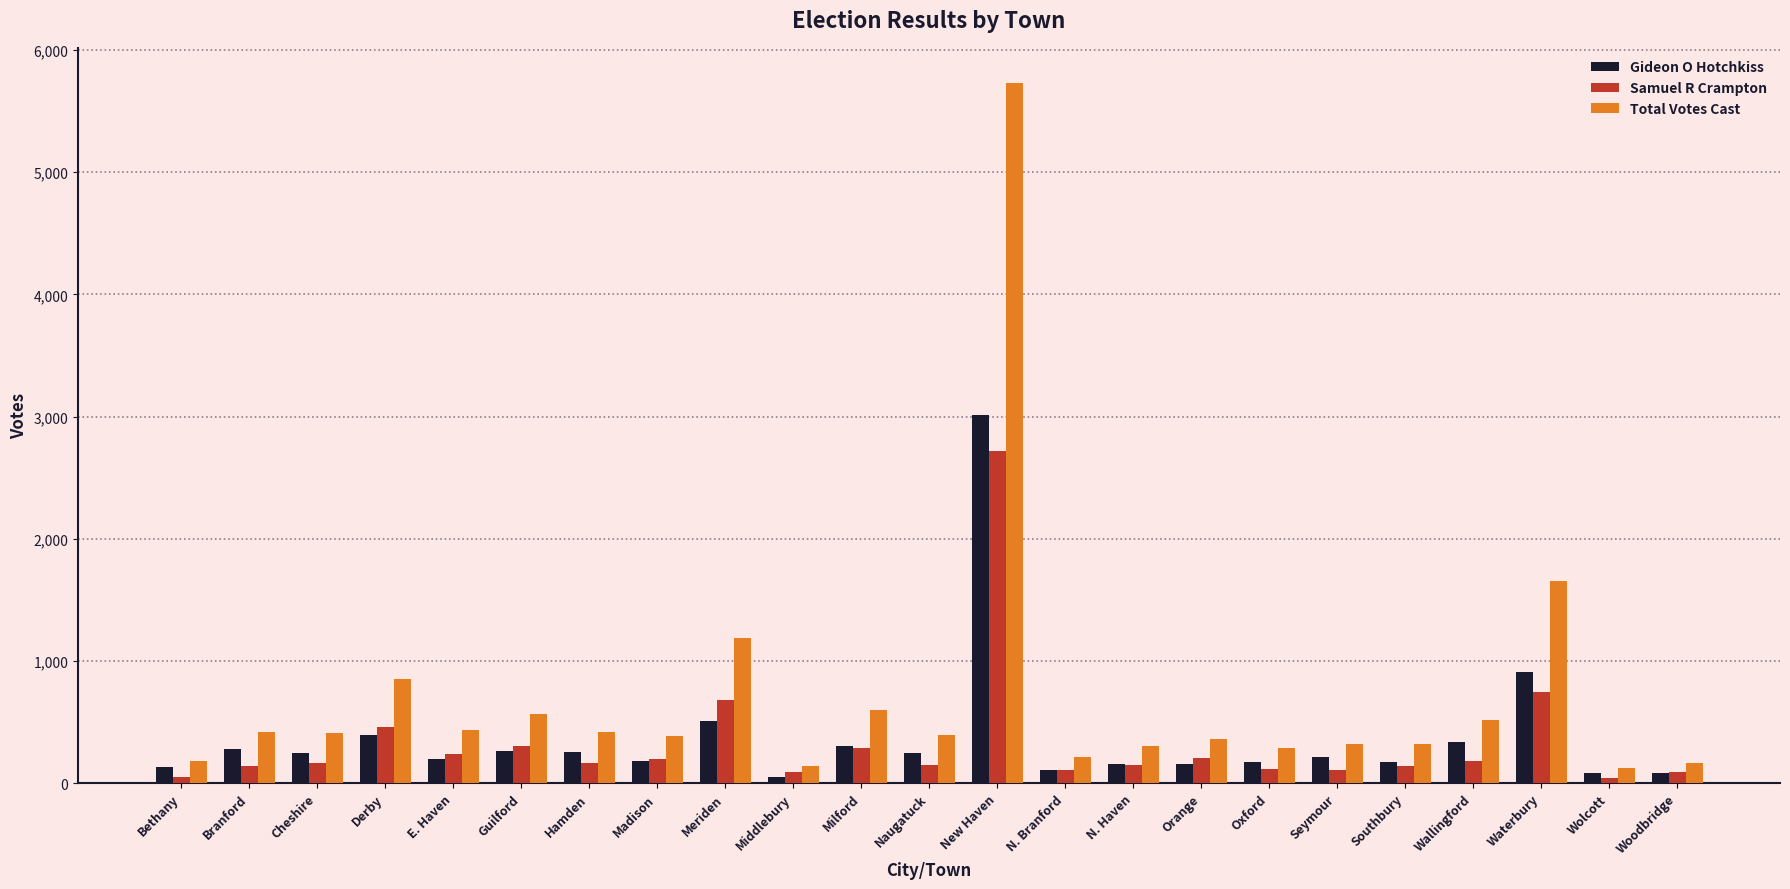

At which label does Gideon O Hotchkiss first exceed 212?

Branford